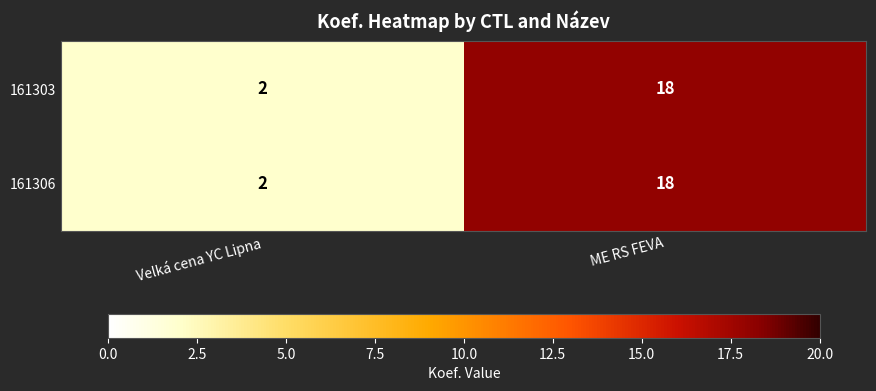

Rank the categories by 161303 value from lowest to highest.

Velká cena YC Lipna, ME RS FEVA